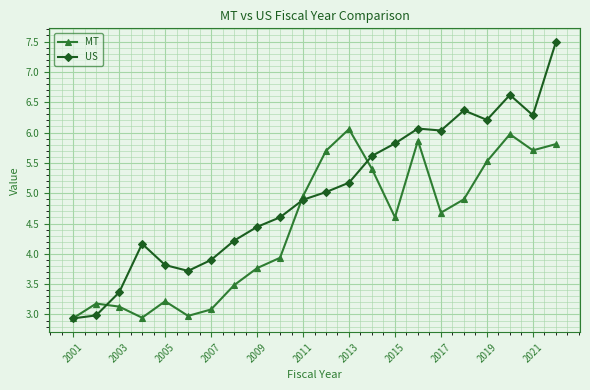

What is the maximum value shown in the chart?

7.5